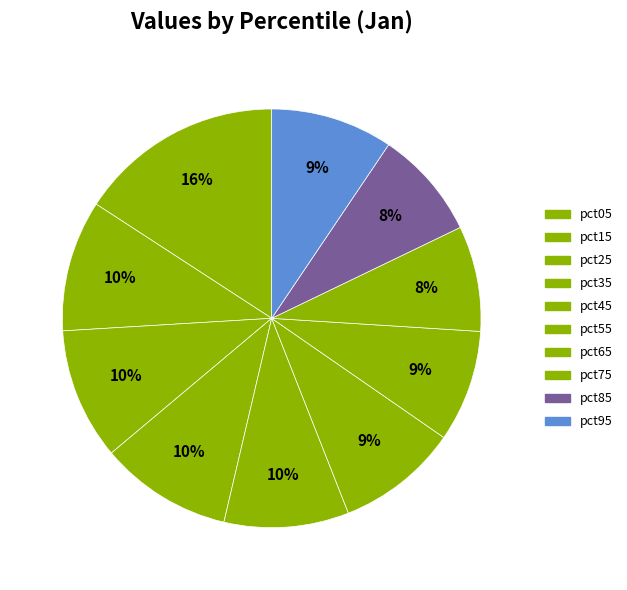

What is the change in value from pct35 to pct75?

-0.1